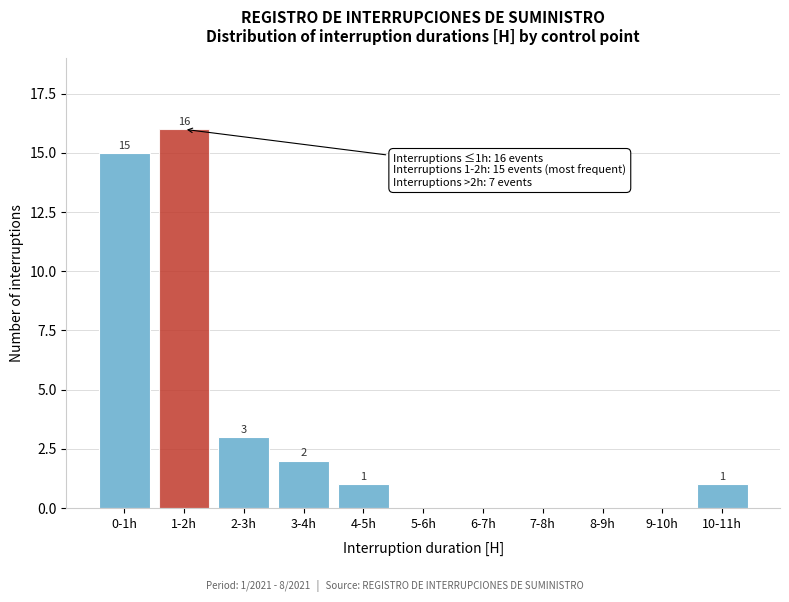

Reading left to right, transcribe all the data shown in this chart.

0-1h=15	1-2h=16	2-3h=3	3-4h=2	4-5h=1	5-6h=0	6-7h=0	7-8h=0	8-9h=0	9-10h=0	10-11h=1